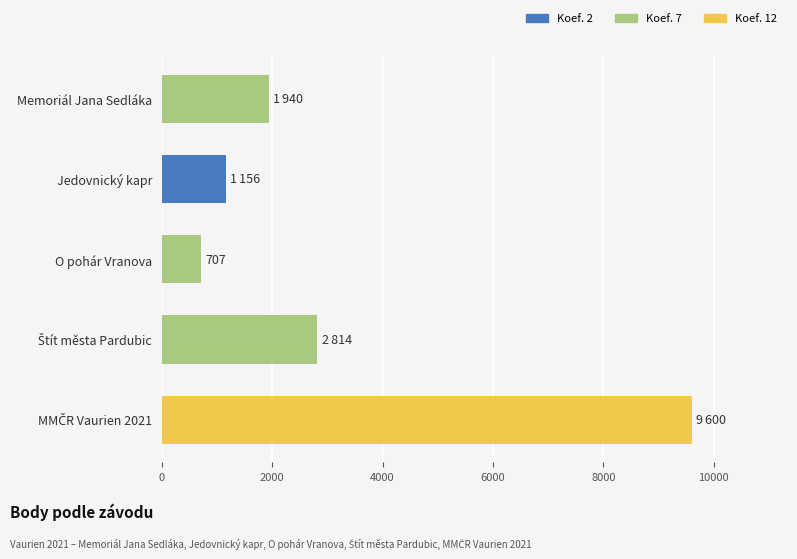

What is the value of the 3rd bar from the top?

707